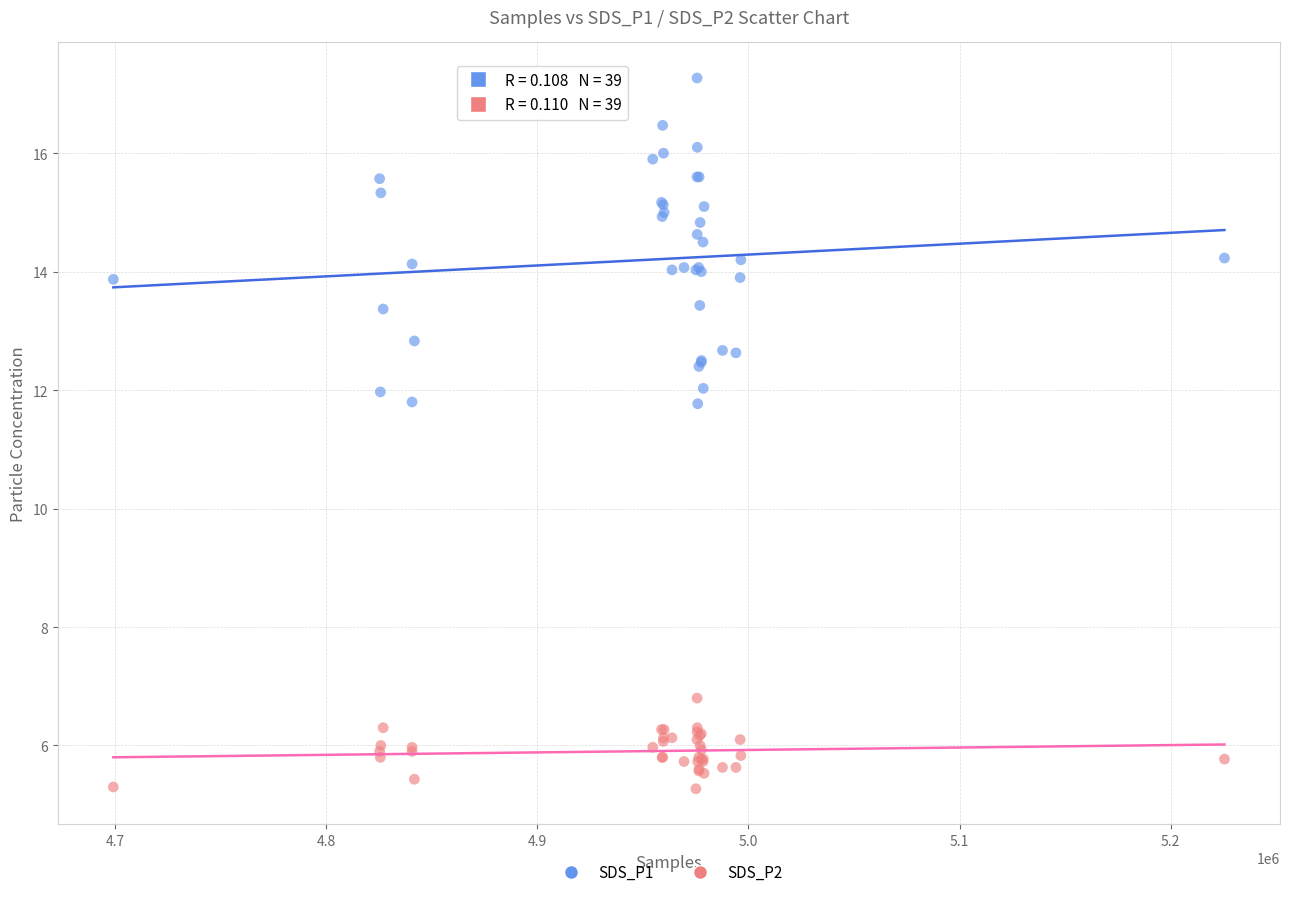

Which series reaches the maximum Y coordinate?

SDS_P1